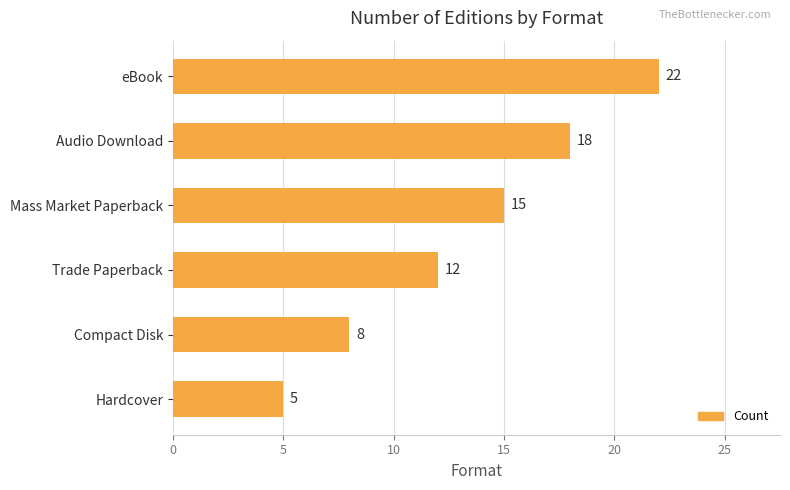

Which category has the lowest value across all series?

Hardcover